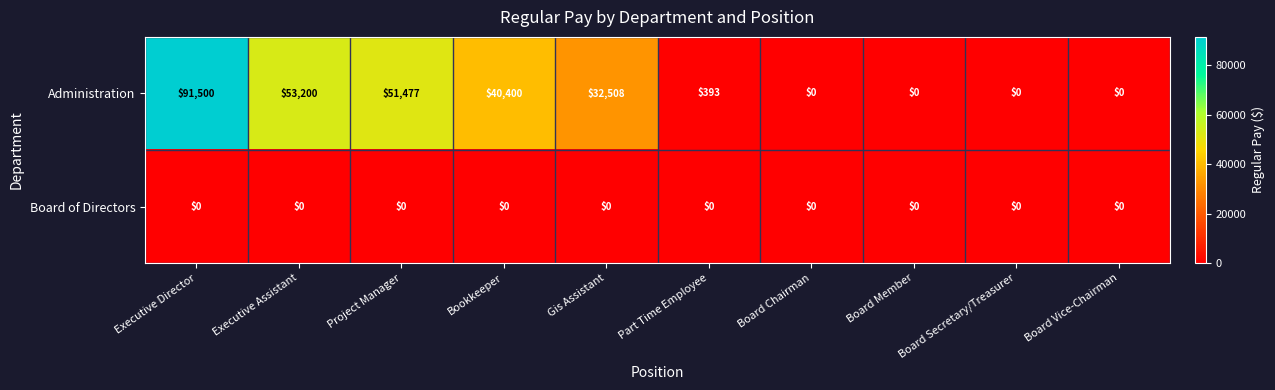

Which series has the widest spread of values?

Administration